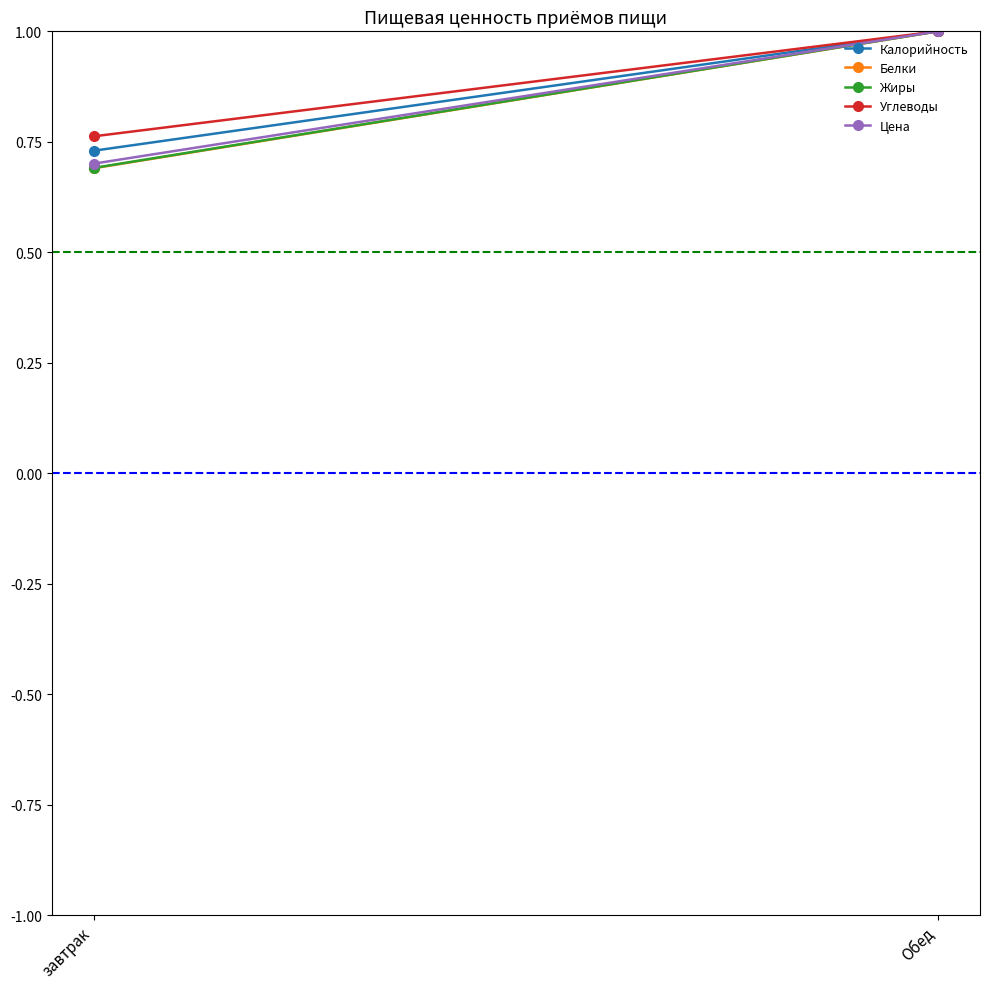

Reading left to right, list all the values displayed in this chart.

Калорийность: 0.7	1.0
Белки: 0.7	1.0
Жиры: 0.7	1.0
Углеводы: 0.8	1.0
Цена: 0.7	1.0